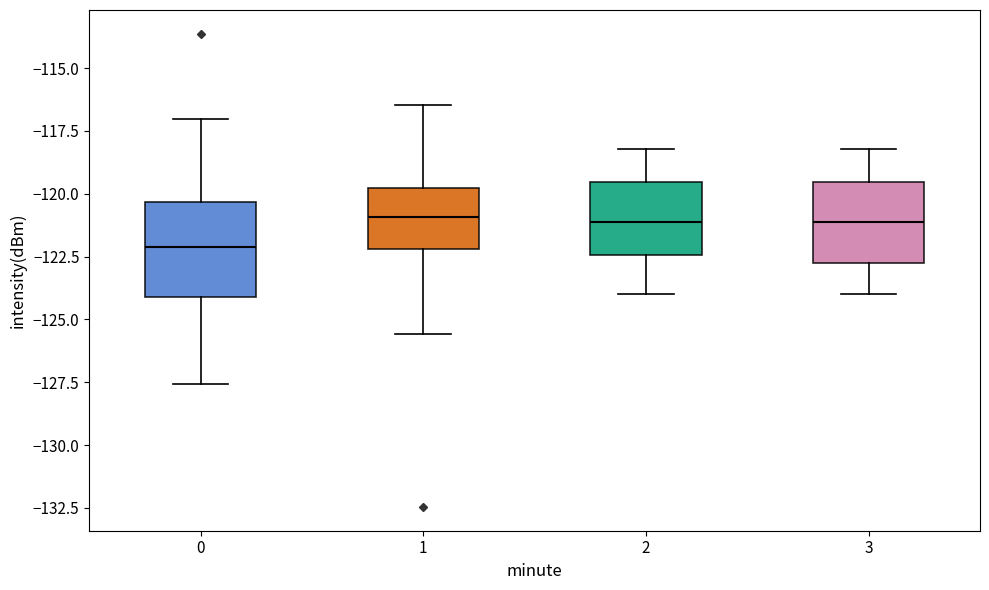

Reading left to right, transcribe this box plot: for each box, give where its median line is, the range the box spans, and where its two whiskers end, as read against the y-axis. The values are not printed on the chart, so give them approximately, as read against the axis.

0: median -122.0, box -124.0 to -120.5, whiskers -127.5 to -117.0
1: median -121.0, box -122.0 to -120.0, whiskers -125.5 to -116.5
2: median -121.0, box -122.5 to -119.5, whiskers -124.0 to -118.0
3: median -121.0, box -123.0 to -119.5, whiskers -124.0 to -118.0